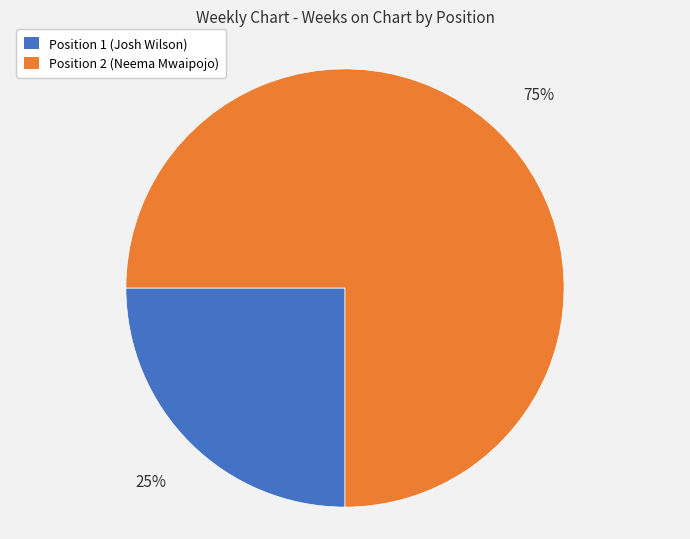

Does any single category account for the majority?

Yes